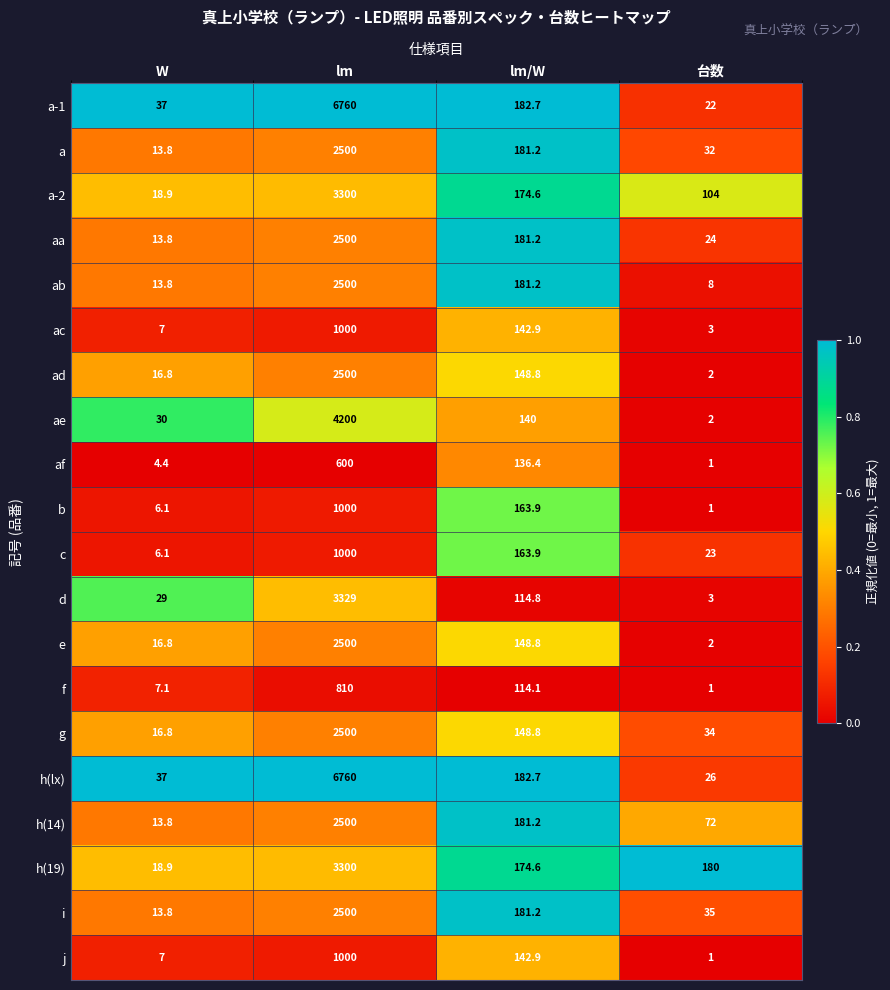

What is the difference between the maximum and second lowest values in the c series?

977.0